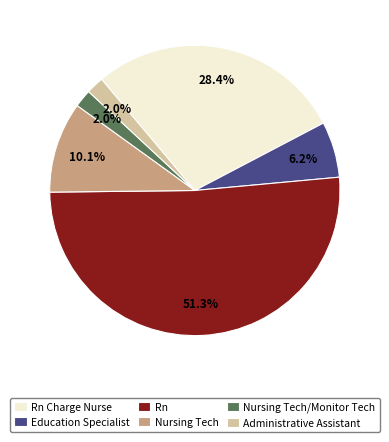

Which has a higher value, Rn Charge Nurse or Administrative Assistant?

Rn Charge Nurse